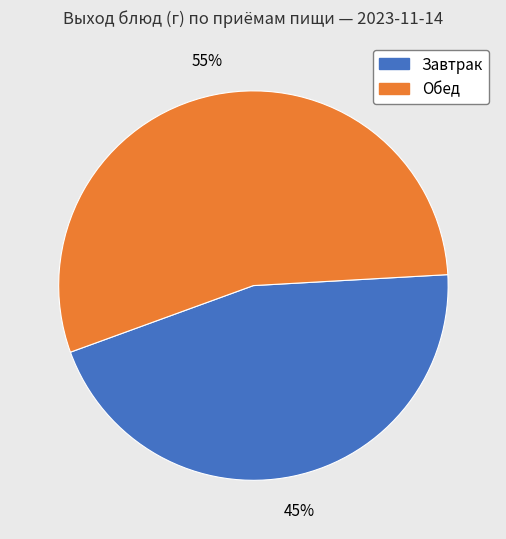

To the nearest percent, what is the average slice percentage?

50%